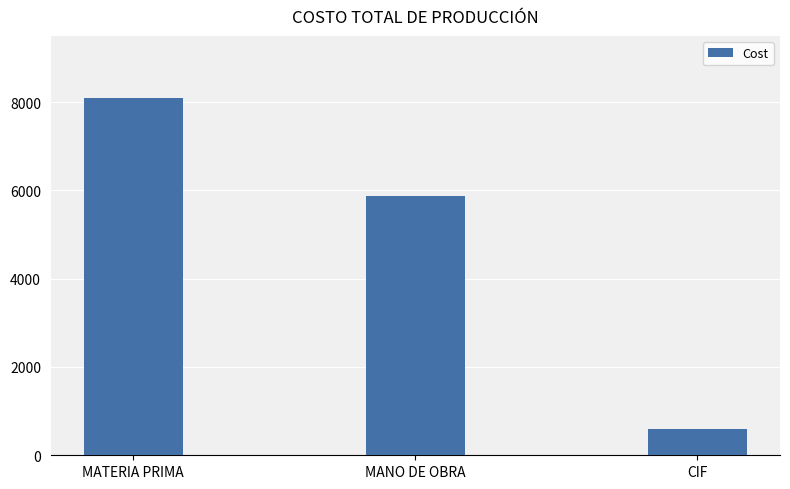

Rank the categories by value from highest to lowest.

MATERIA PRIMA, MANO DE OBRA, CIF